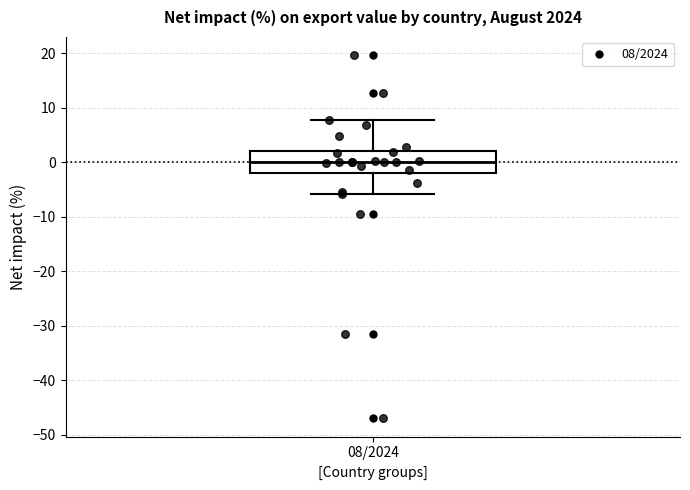

Where does the upper whisker of the box for 08/2024 end on the y-axis? The values are not printed on the chart, so give them approximately, as read against the axis.

8